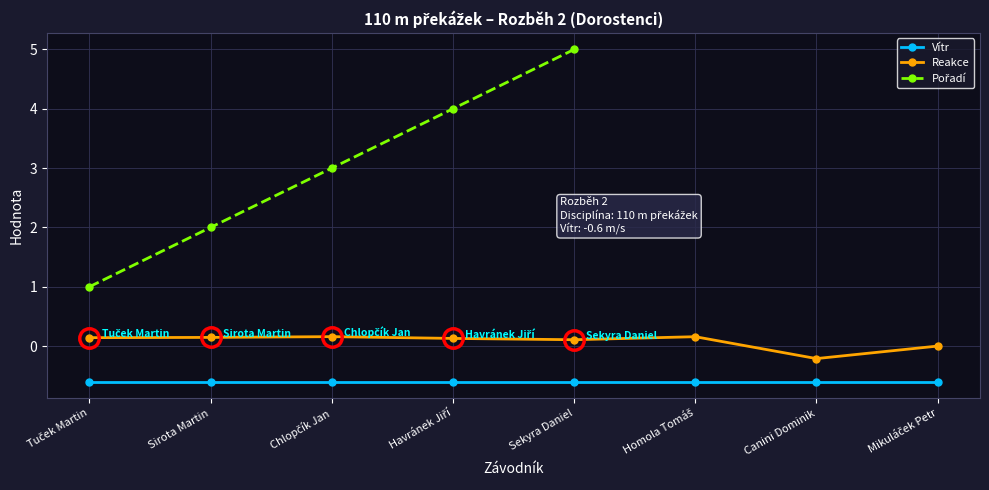

True or false: Reakce and Vítr intersect in this chart.

False